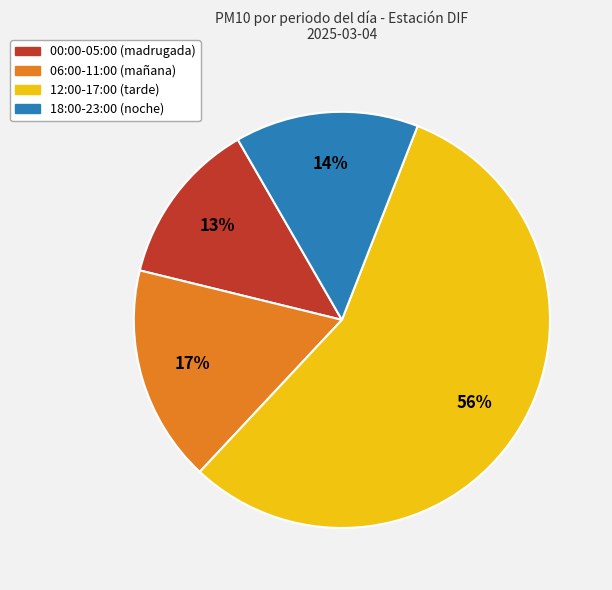

Does any single category account for the majority?

Yes